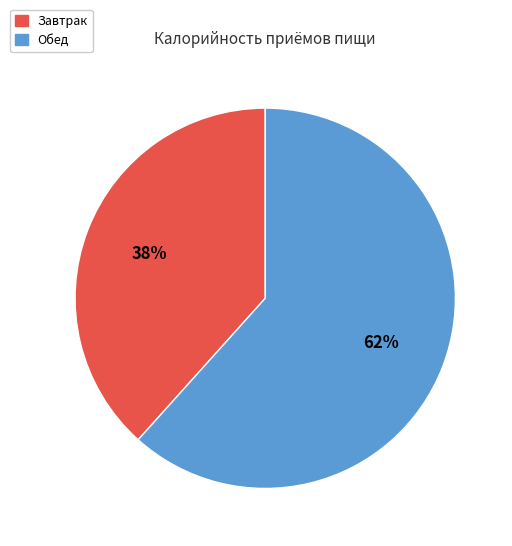

What is the ratio of the value at Обед to the value at Завтрак?

1.6